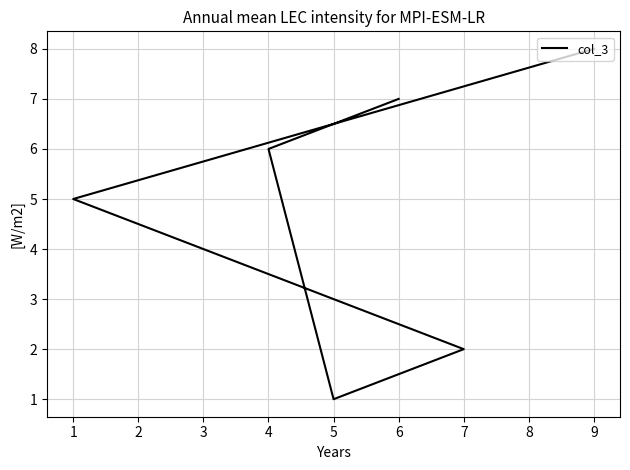

Which has a higher value, 6 or 7?

6